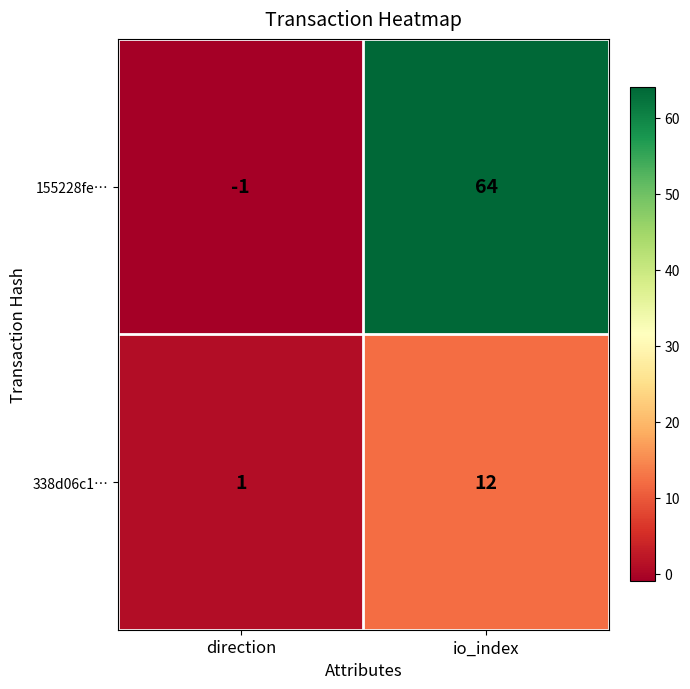

Reading left to right, list all the values displayed in this chart.

155228fe…: direction=-1	io_index=64
338d06c1…: direction=1	io_index=12